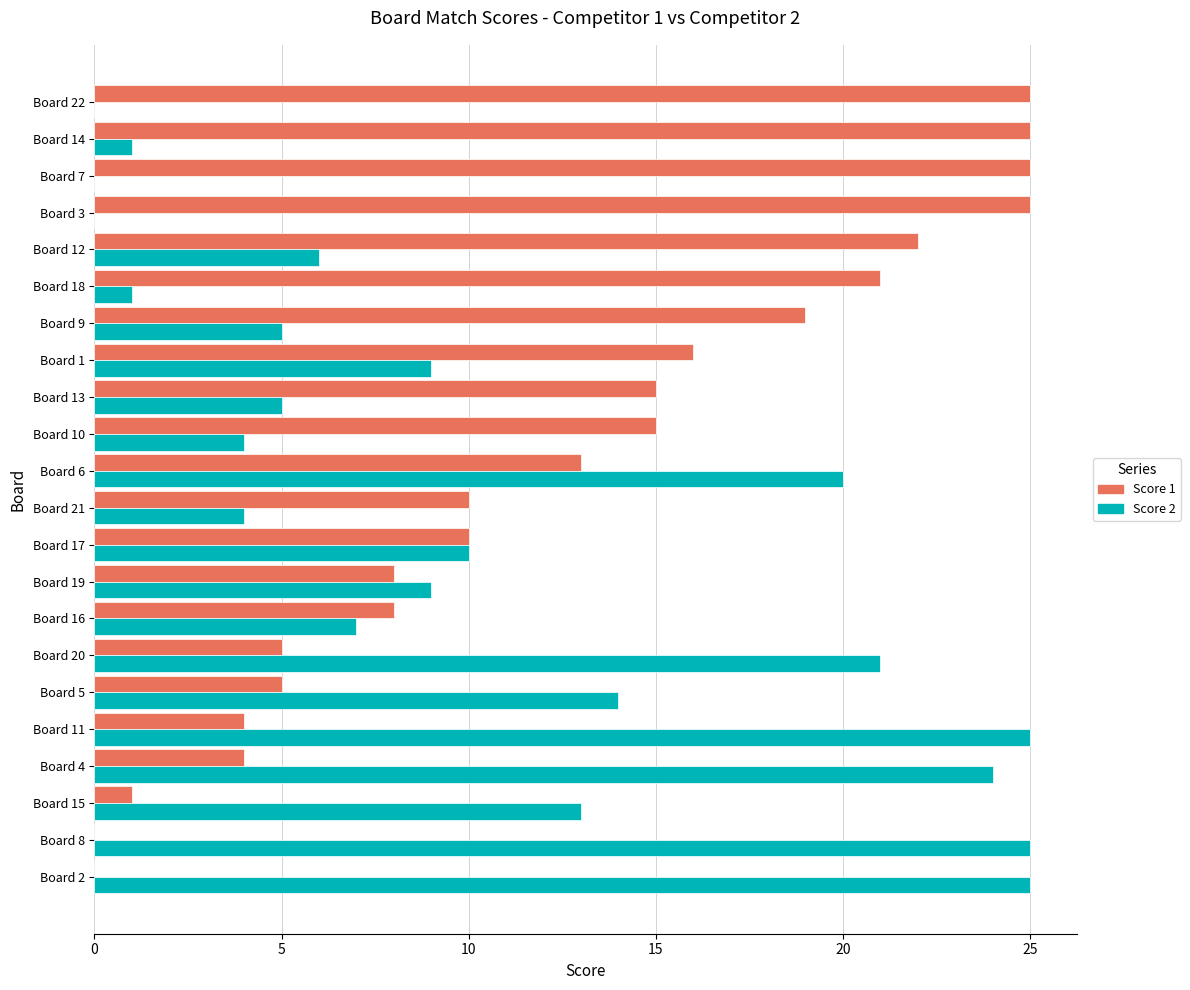

Which series changed the most between Board 17 and Board 6?

Score 2